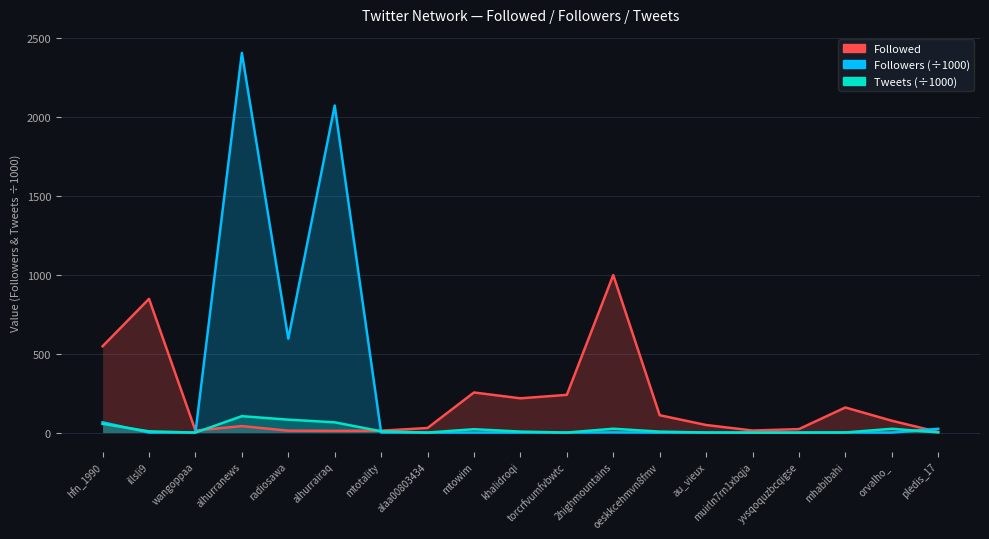

Where do Followers and Followed first cross each other?

wangoppaa and alhurranews